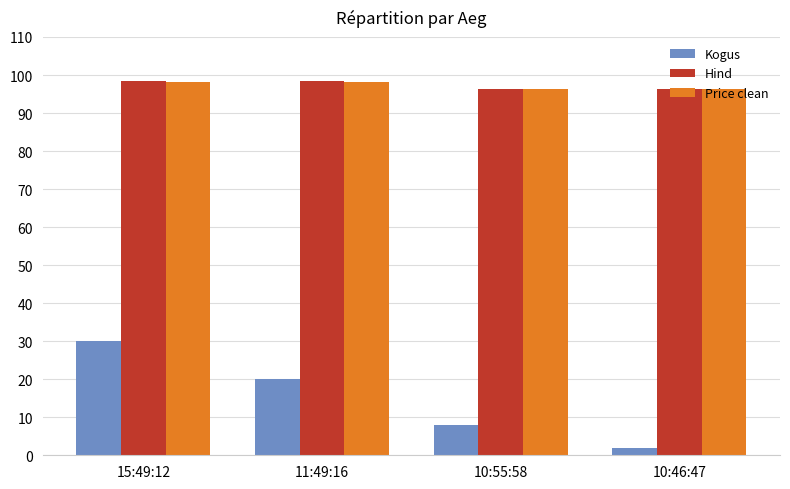

What is the average value of the Hind series?

97.4